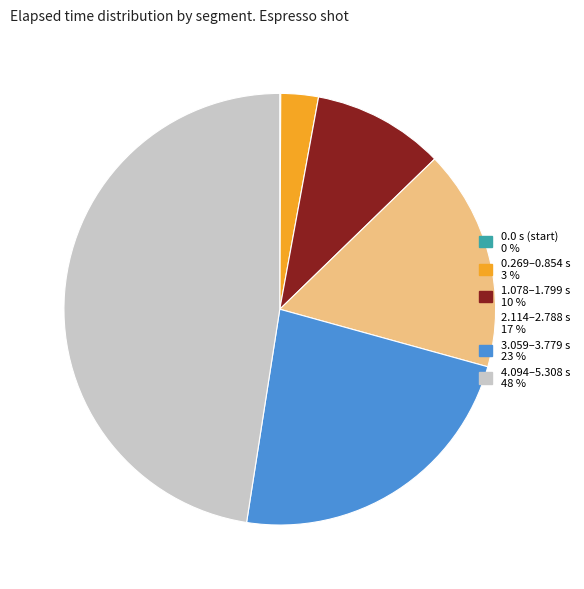

Does any single category account for the majority?

No